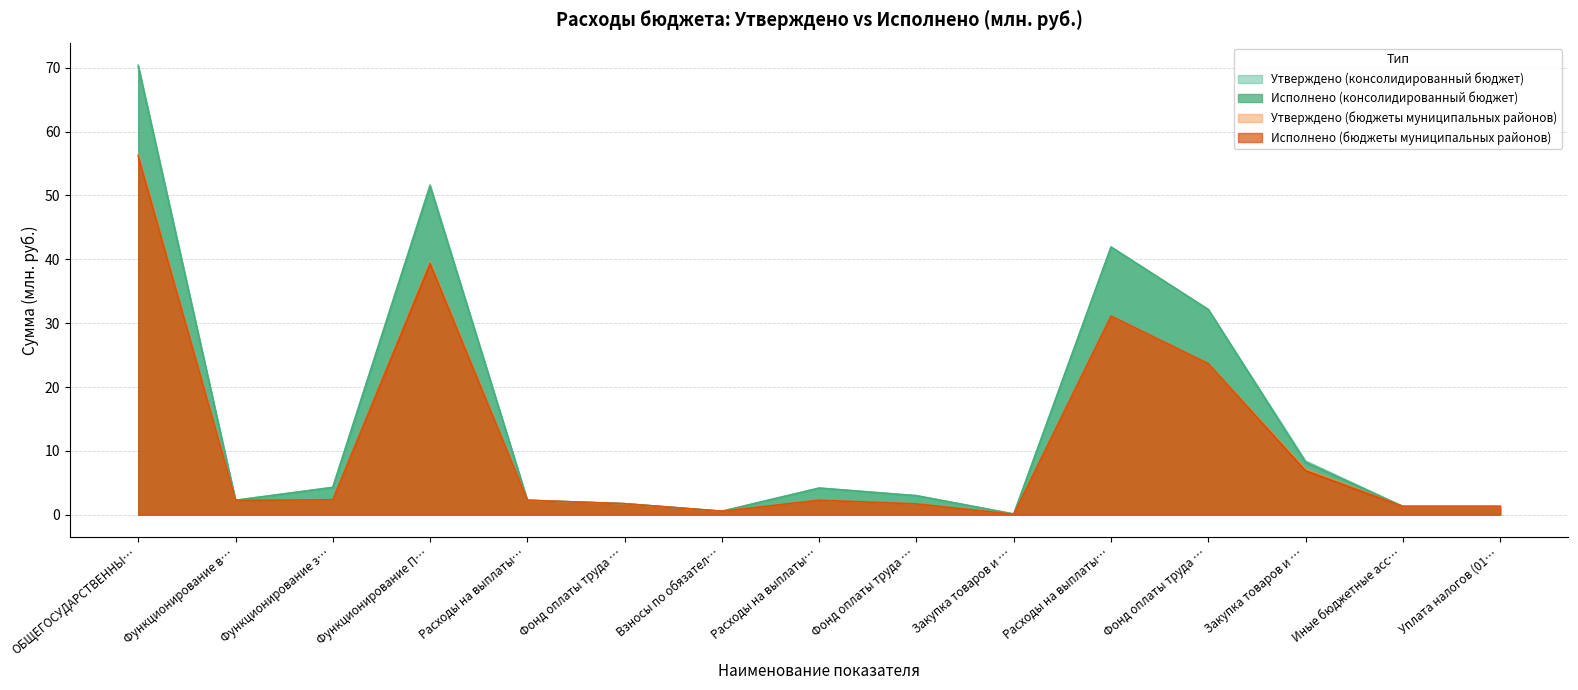

True or false: Исполнено (бюджеты муниципальных районов) and Исполнено (консолидированный бюджет) intersect in this chart.

False